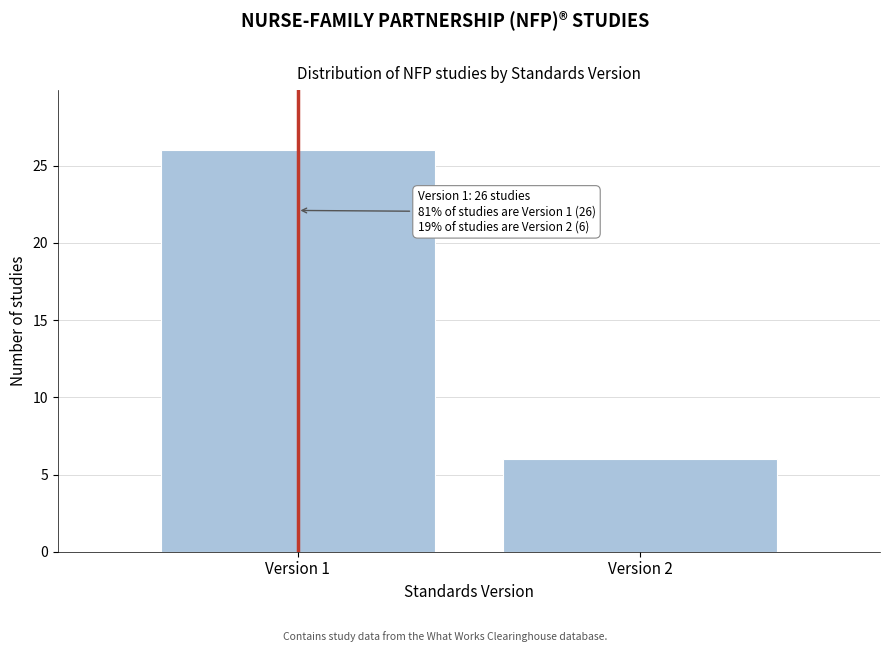

Reading left to right, transcribe all the data shown in this chart.

26	6